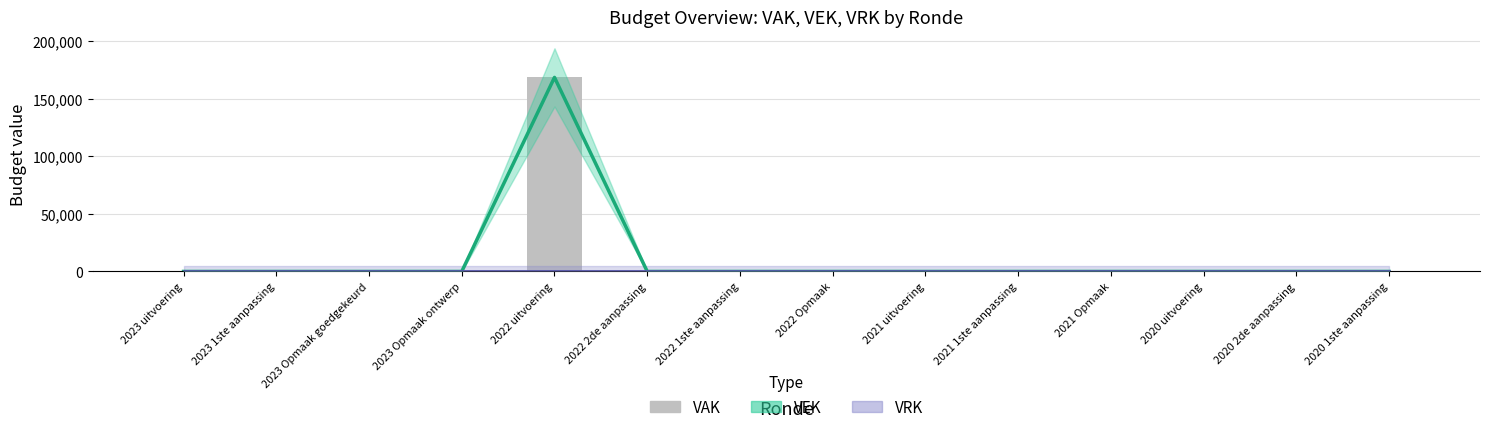

True or false: VAK has a value of 92985 at 2021 Opmaak.

False